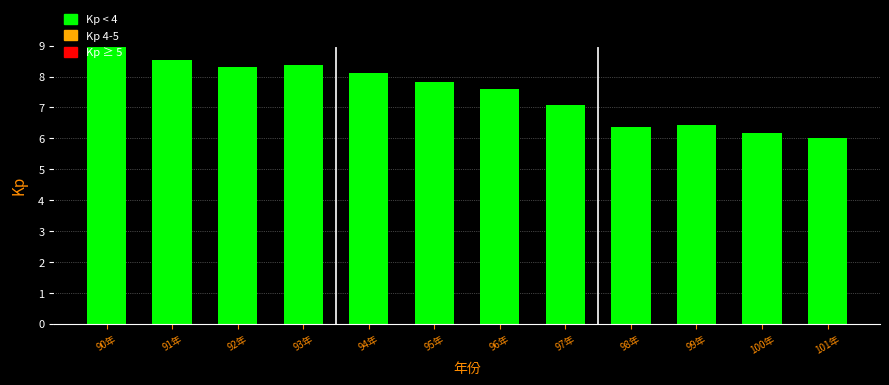

What is the value of the 5th bar from the left?

8.1